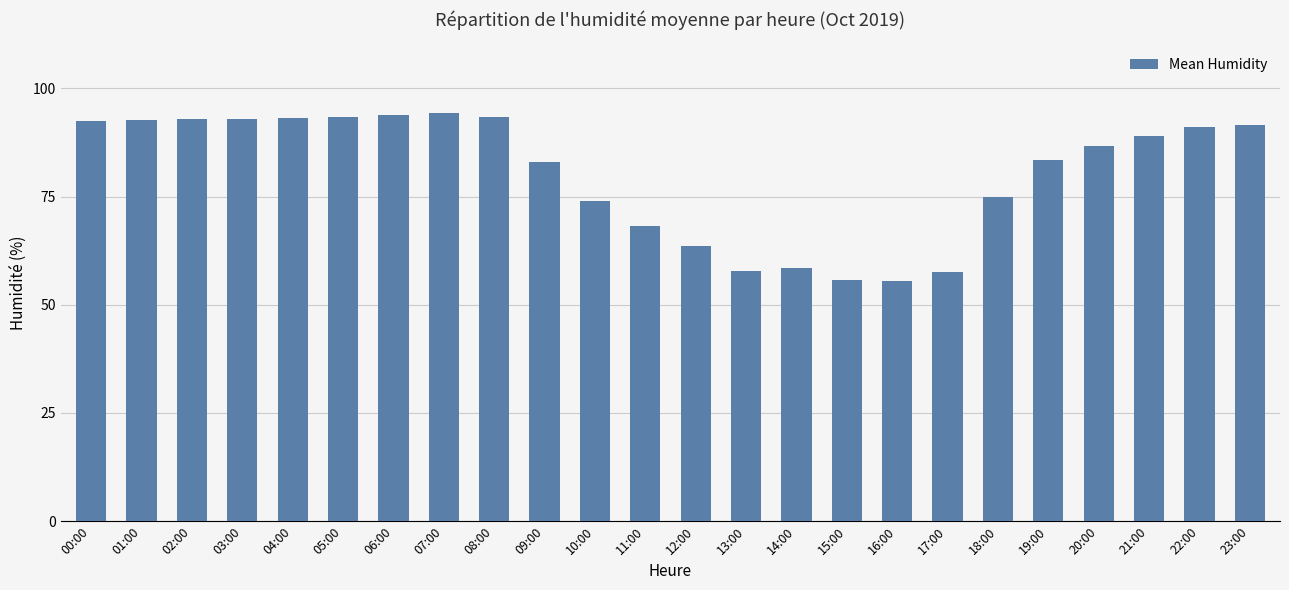

What is the label of the 3rd bar from the left?

02:00